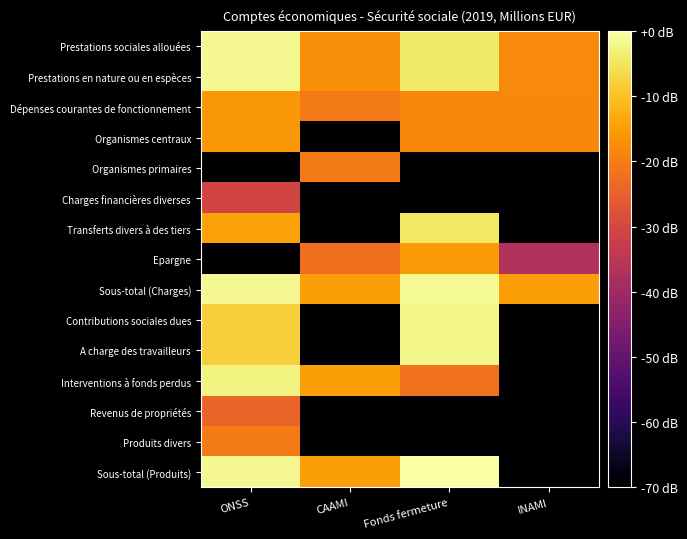

Rank the series by their maximum value, from lowest to highest.

Charges financières diverses, Revenus de propriétés, Organismes primaires, Produits divers, Dépenses courantes de fonctionnement, Organismes centraux, Epargne, Transferts divers à des tiers, Interventions à fonds perdus, Contributions sociales dues, A charge des travailleurs, Prestations sociales allouées, Prestations en nature ou en espèces, Sous-total (Charges), Sous-total (Produits)